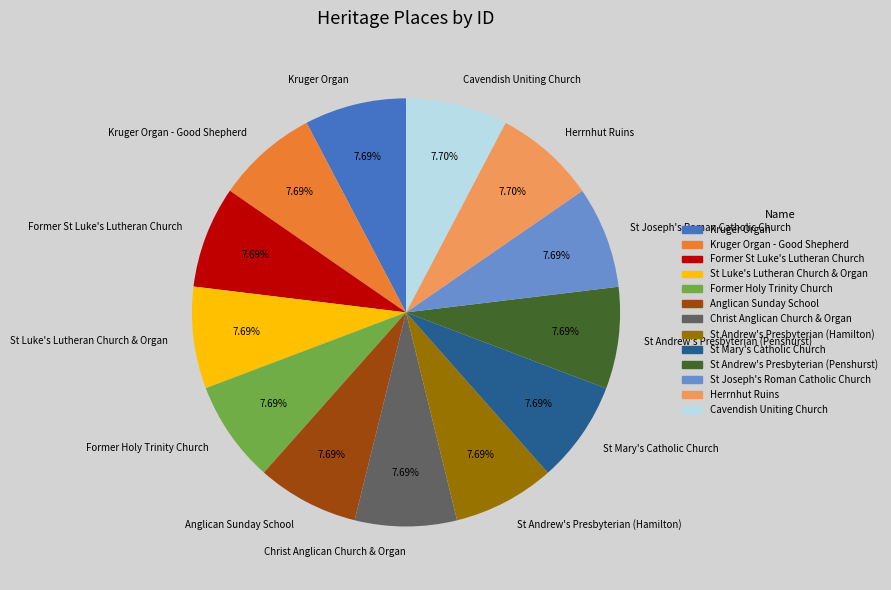

Is the sum of Herrnhut Ruins and Former Holy Trinity Church greater than half?

No